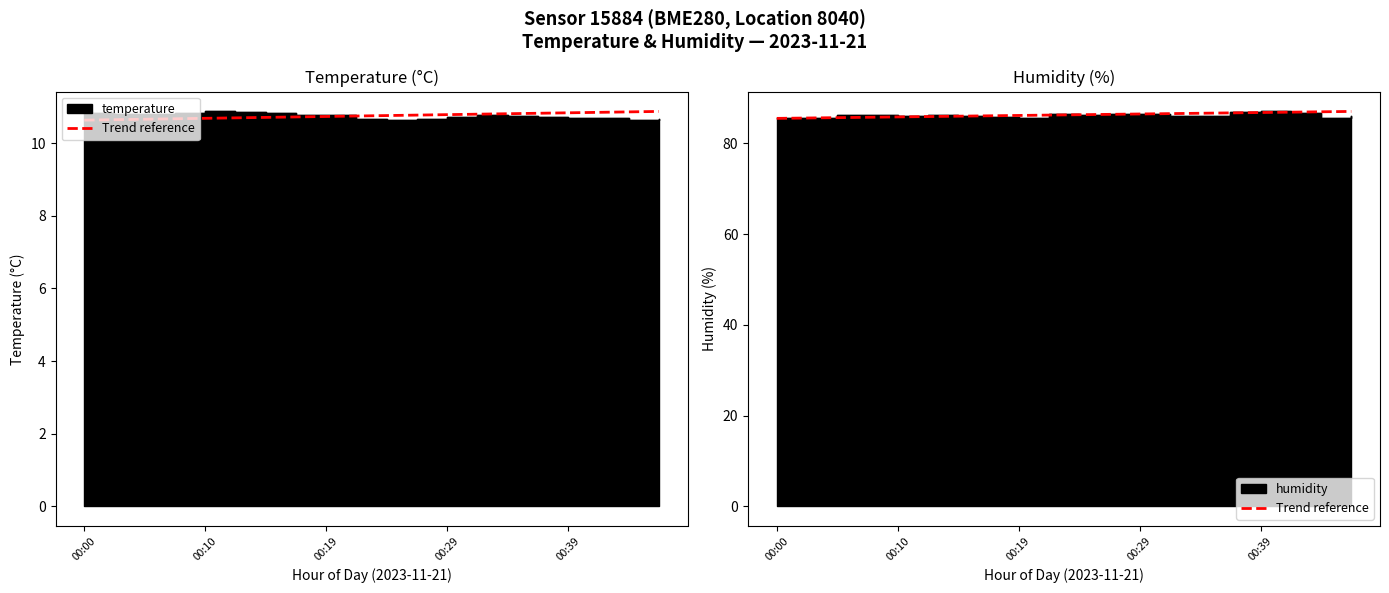

Read the value at 10.

86.3